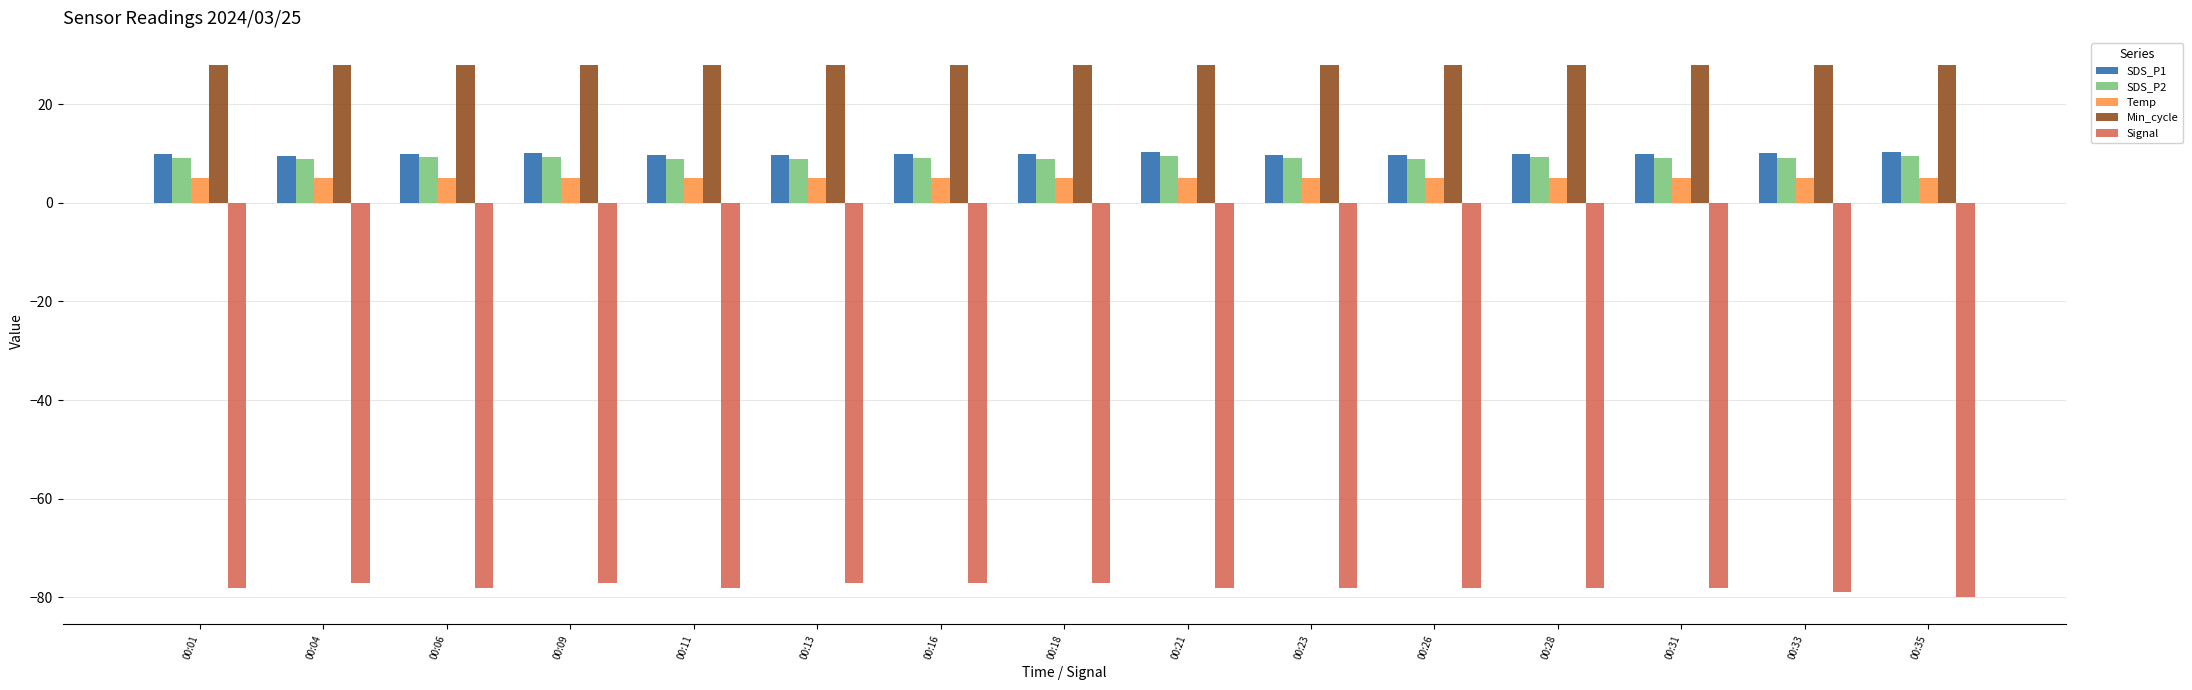

What is the total value across all series at 00:31?

-26.2